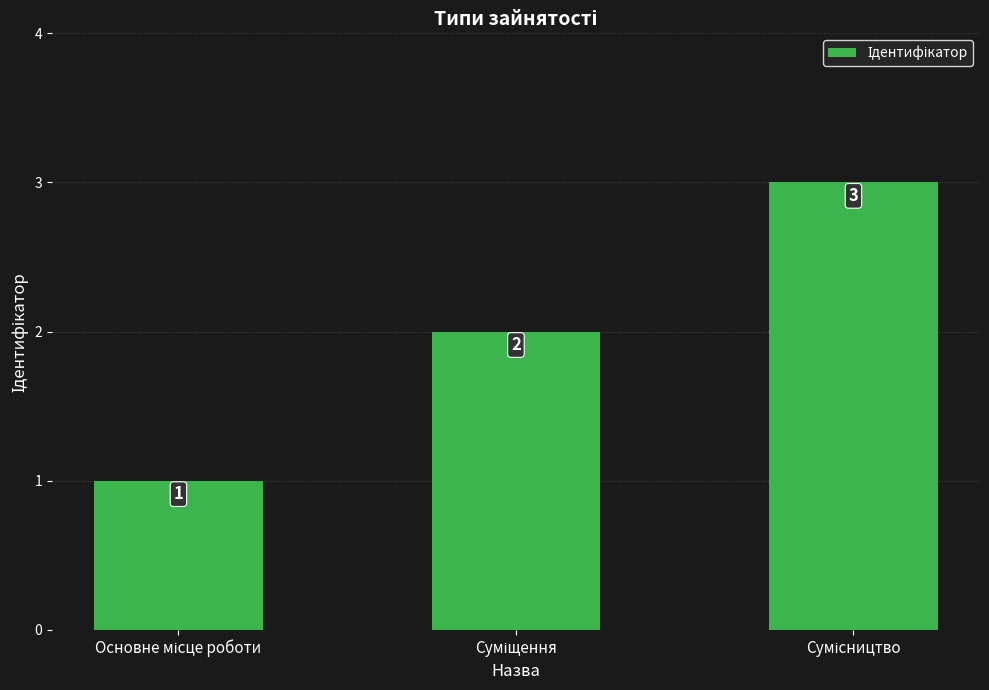

Reading right to left, transcribe all the data shown in this chart.

3	2	1